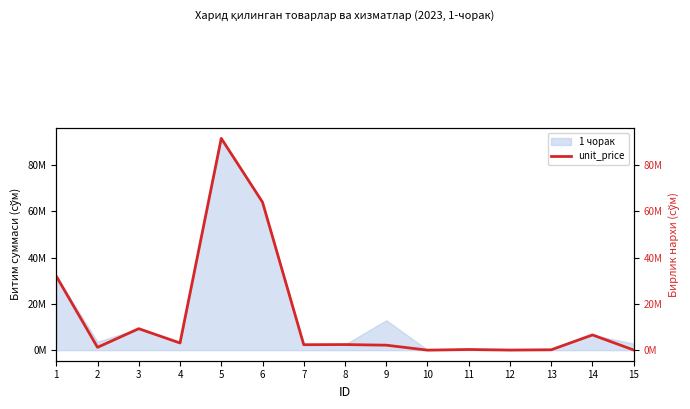

How many points are higher than both their immediate neighbors (excluding endpoints)?

5